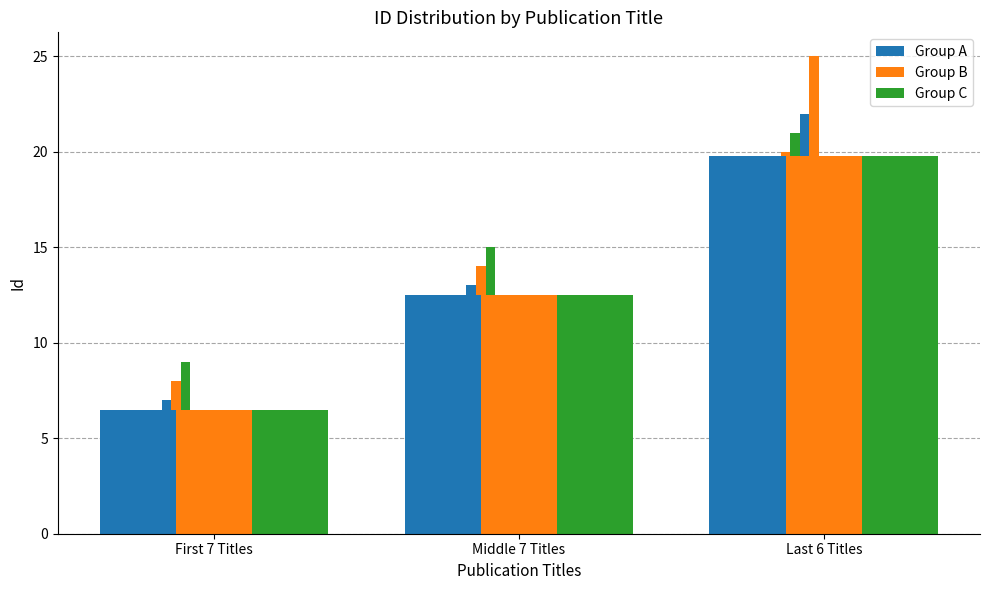

How many data points does each series have?

3